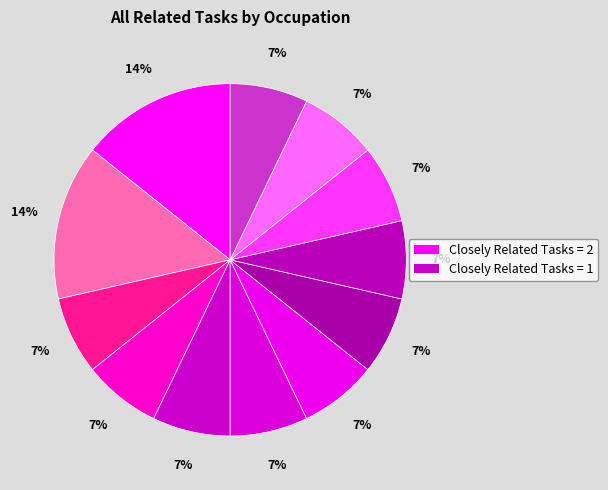

How many slices are in this pie chart?

12